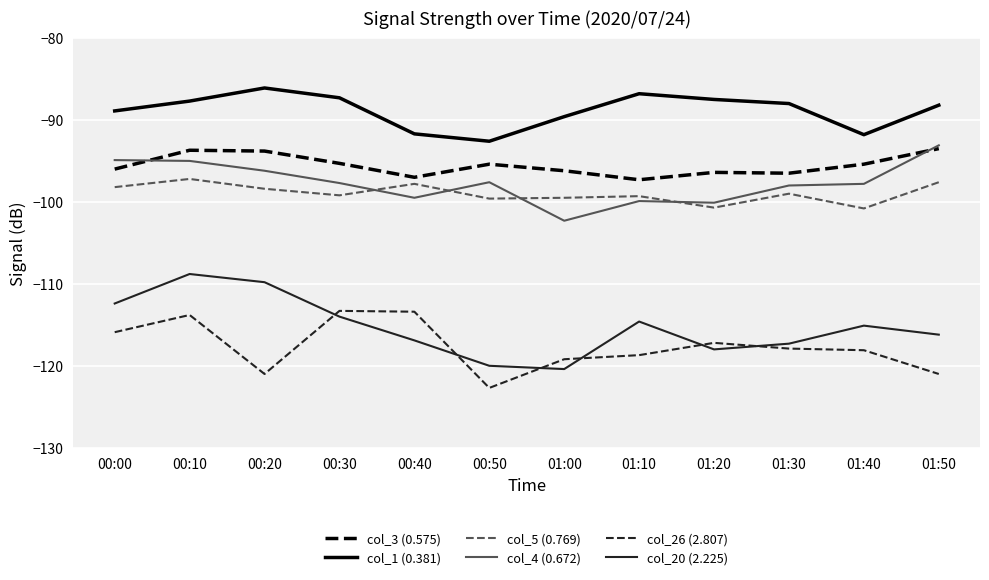

What is the spread (max minus min) of values at 00:40?

25.2